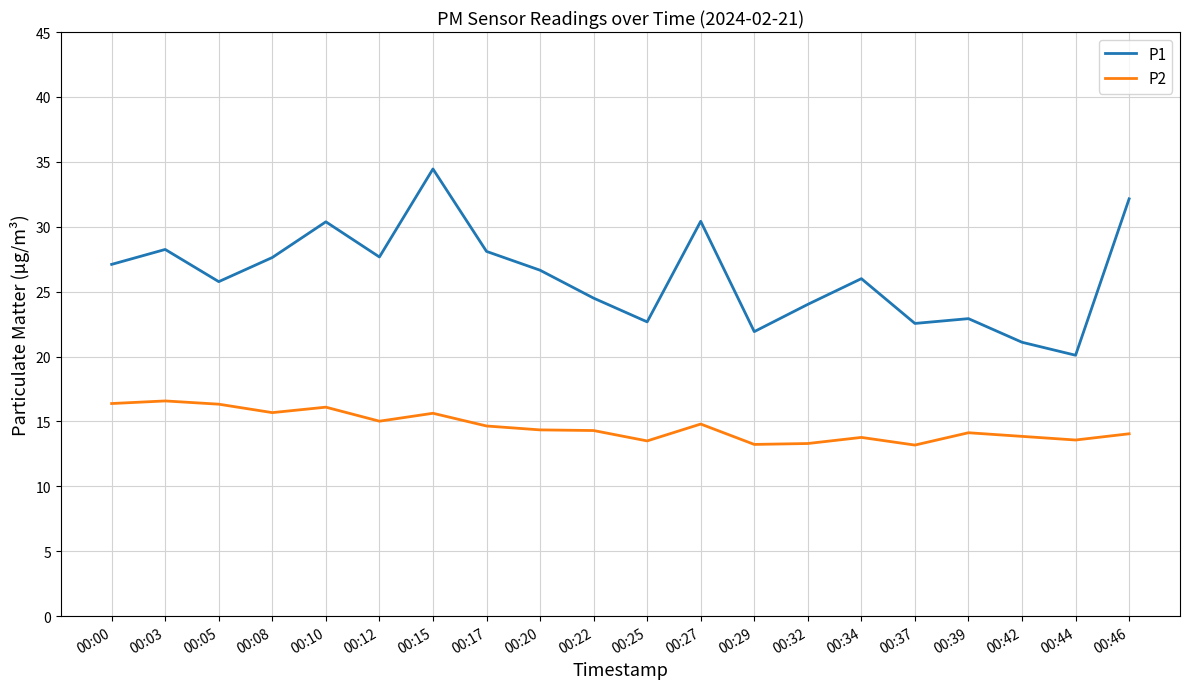

What are all the series names shown in the legend?

P1, P2